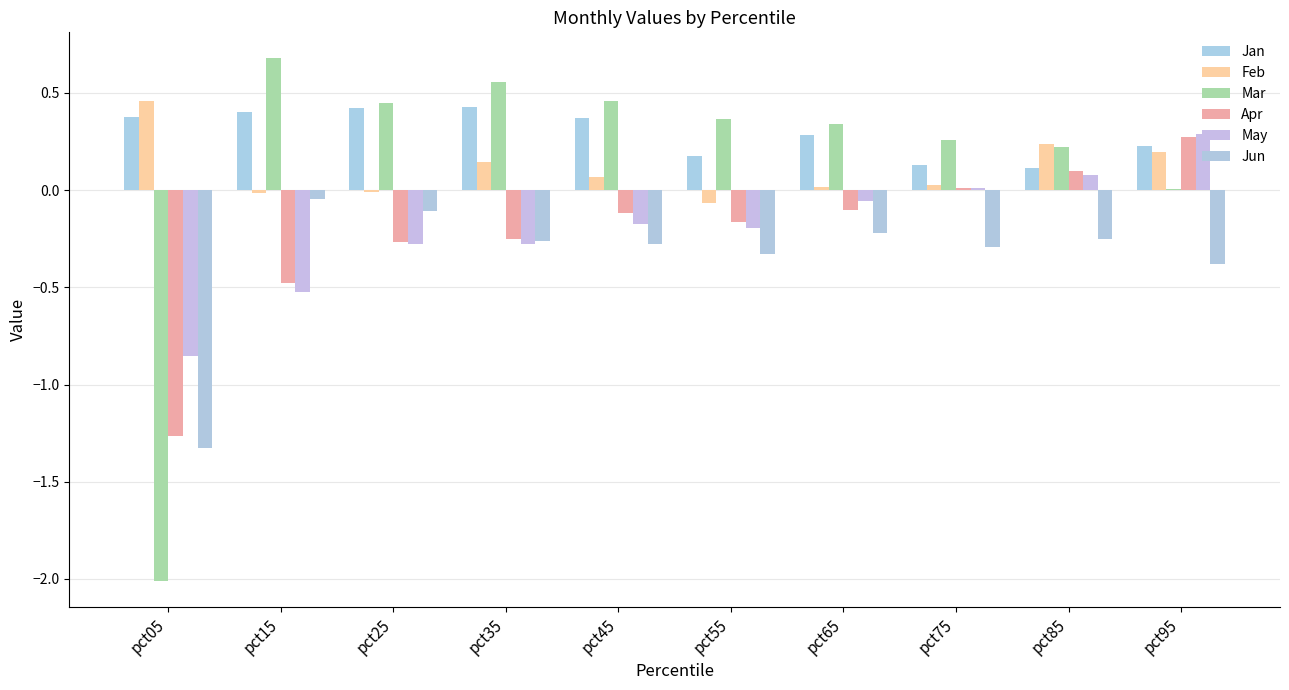

What is the difference between the Apr values at pct25 and pct65?

0.2